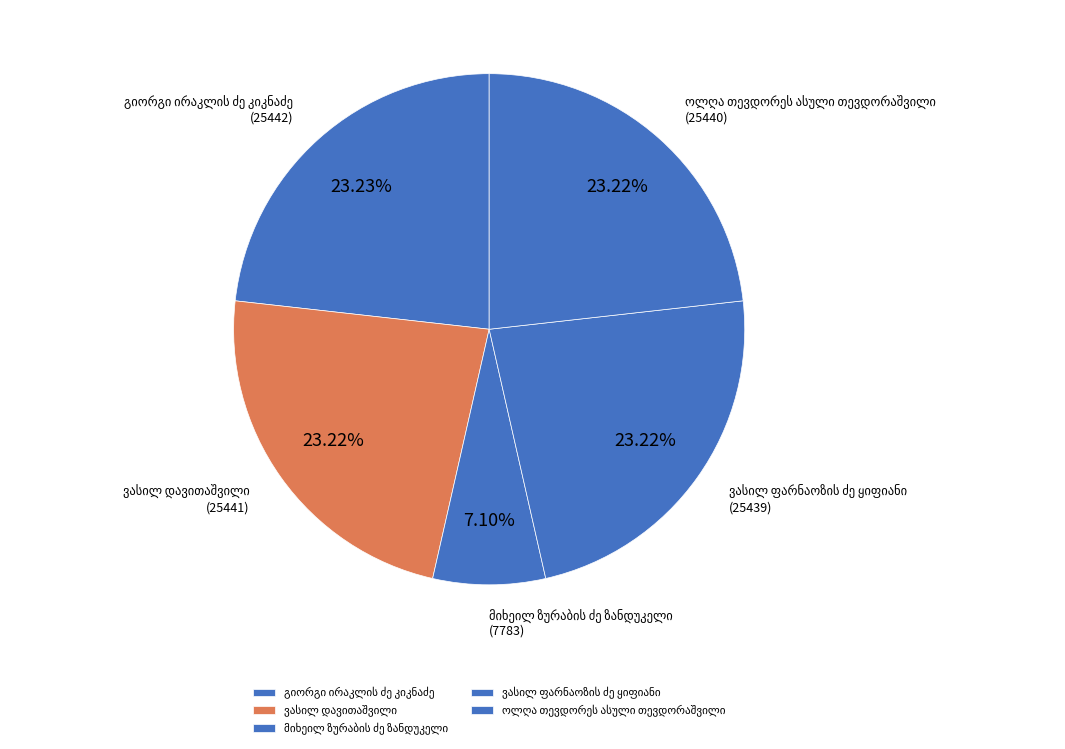

Is there any slice that represents more than half of the pie?

No